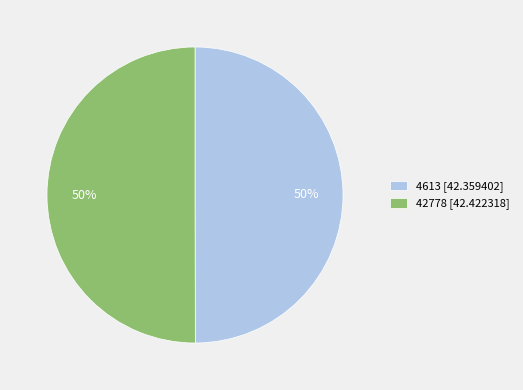

What is the ratio of the value at 4613 [42.359402] to the value at 42778 [42.422318]?

1.0